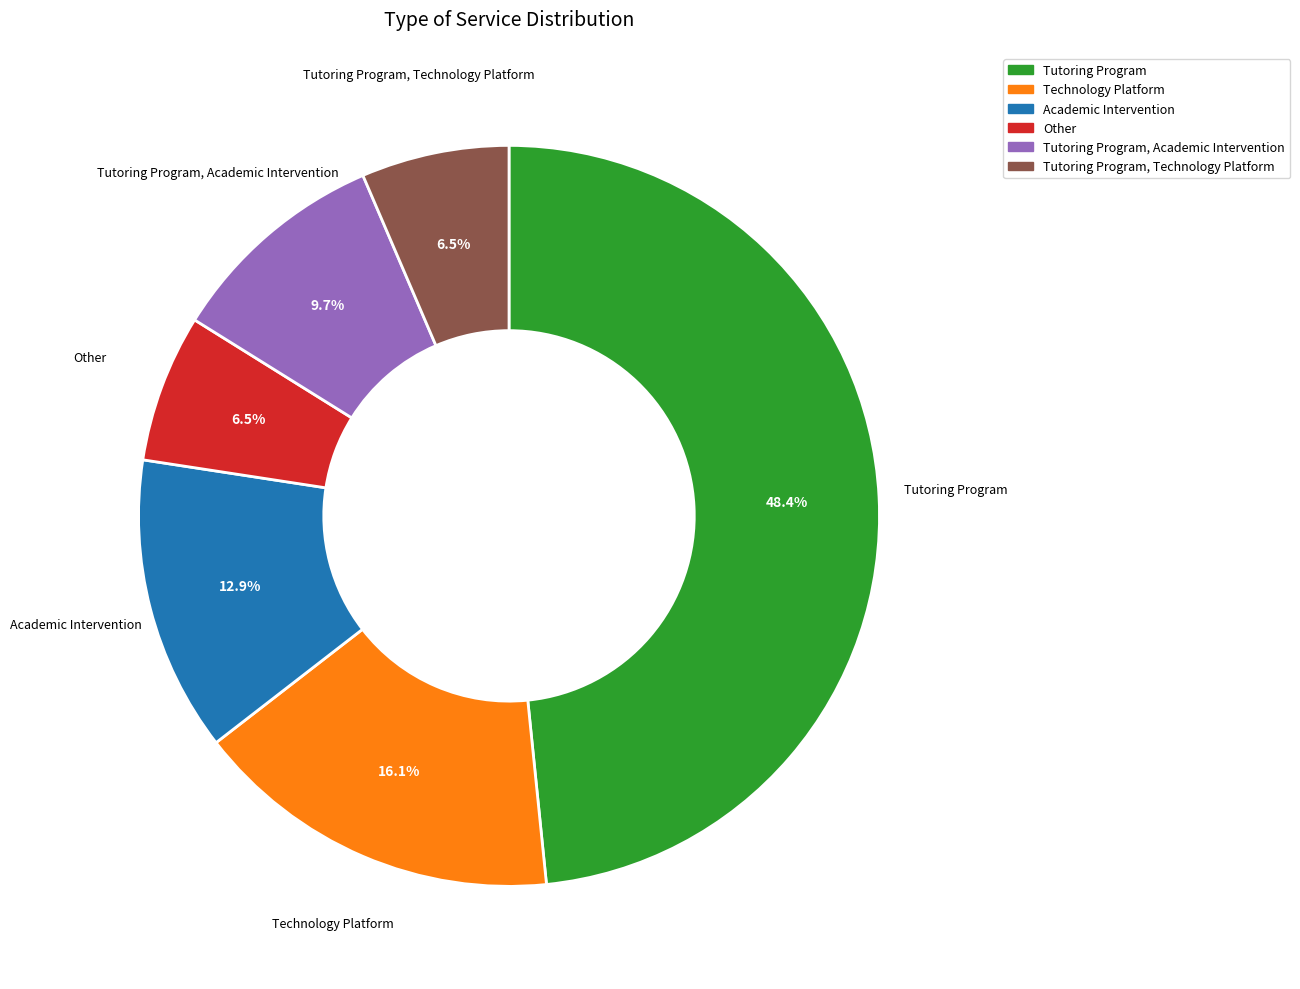

What percentage is the Technology Platform slice, to the nearest percent?

16%